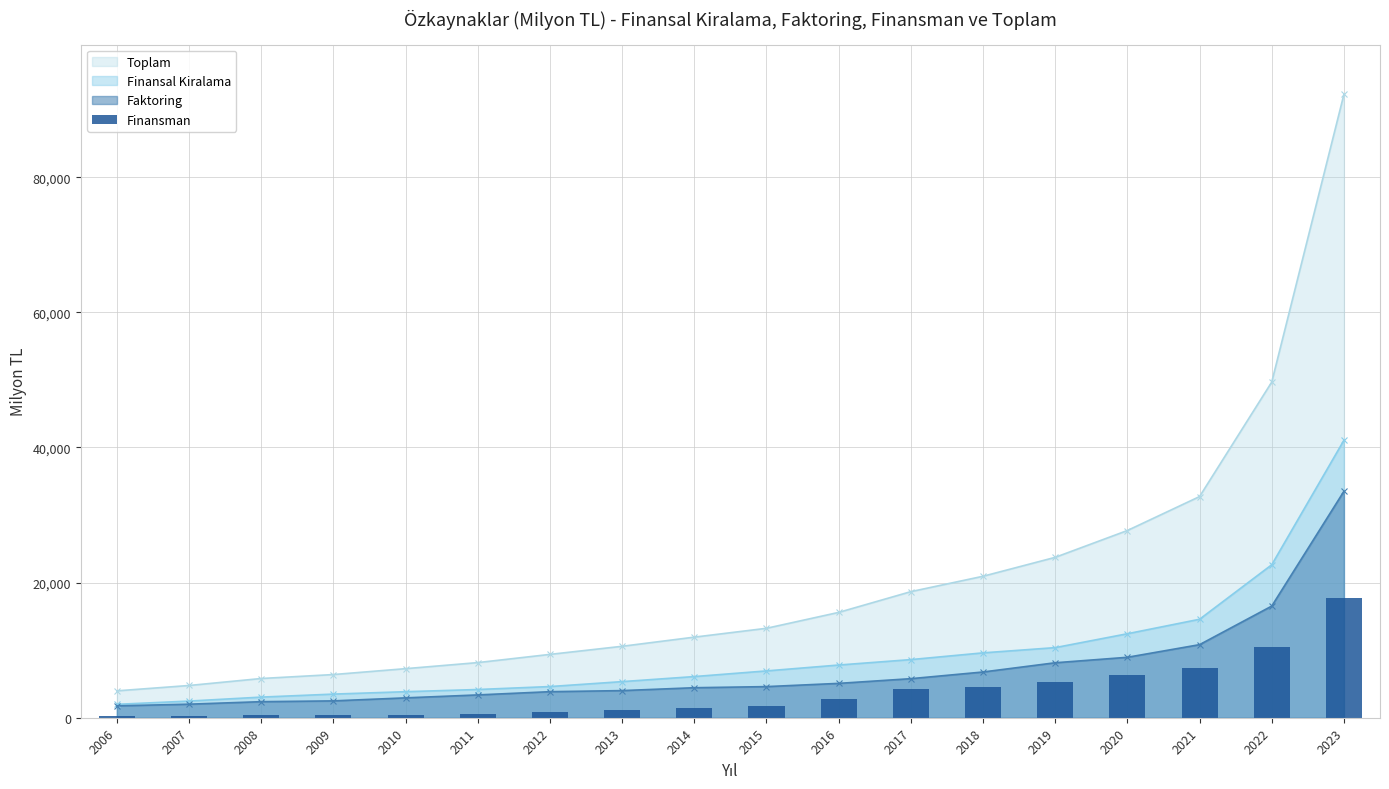

What is the sum of all values?

66258.3